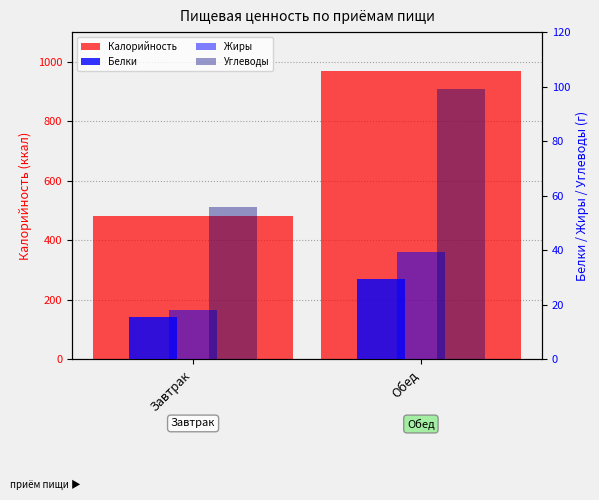

What is the minimum value for Белки?

15.7